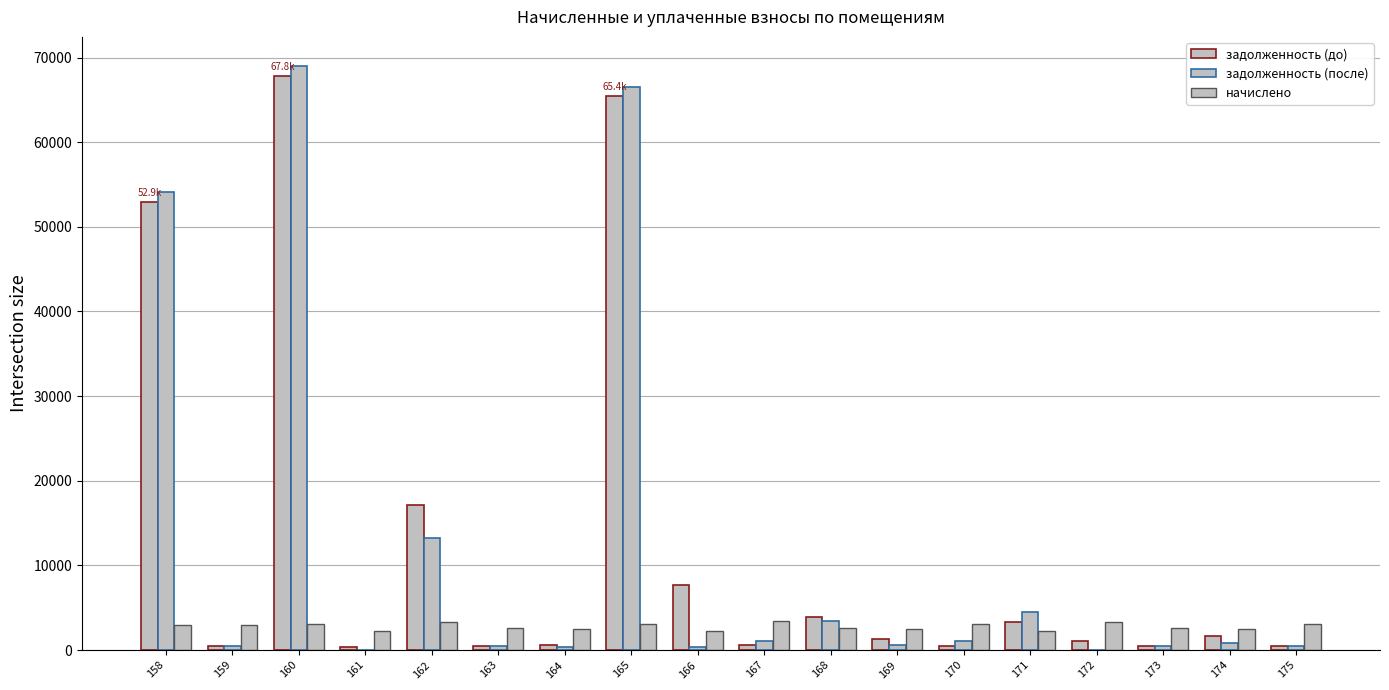

Which series has the largest range (max minus min)?

задолженность (после)